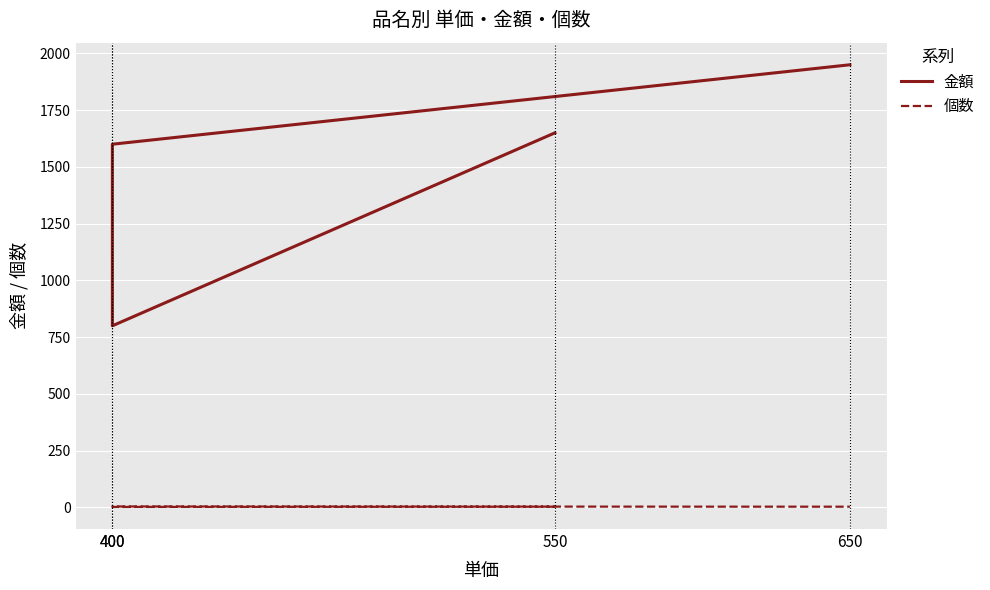

True or false: 金額 and 個数 intersect in this chart.

False